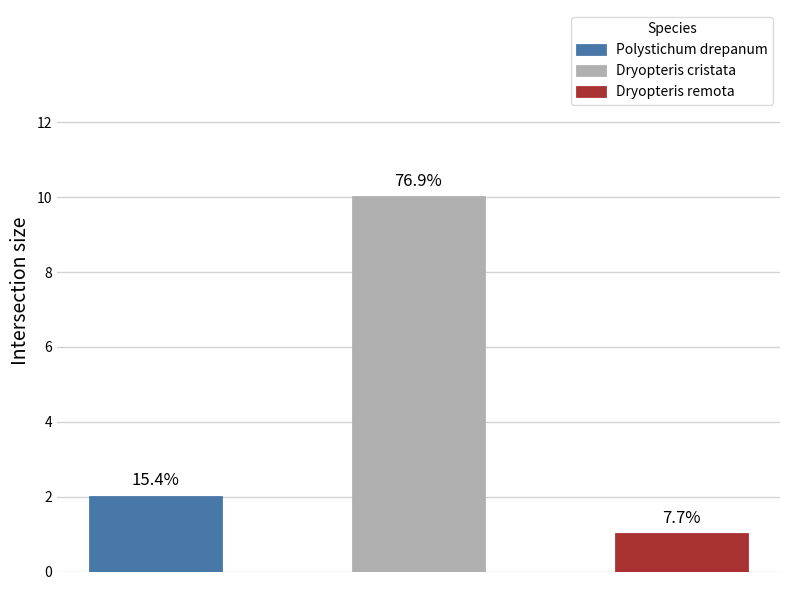

Reading right to left, transcribe all the data shown in this chart.

Dryopteris remota=1	Dryopteris cristata=10	Polystichum drepanum=2